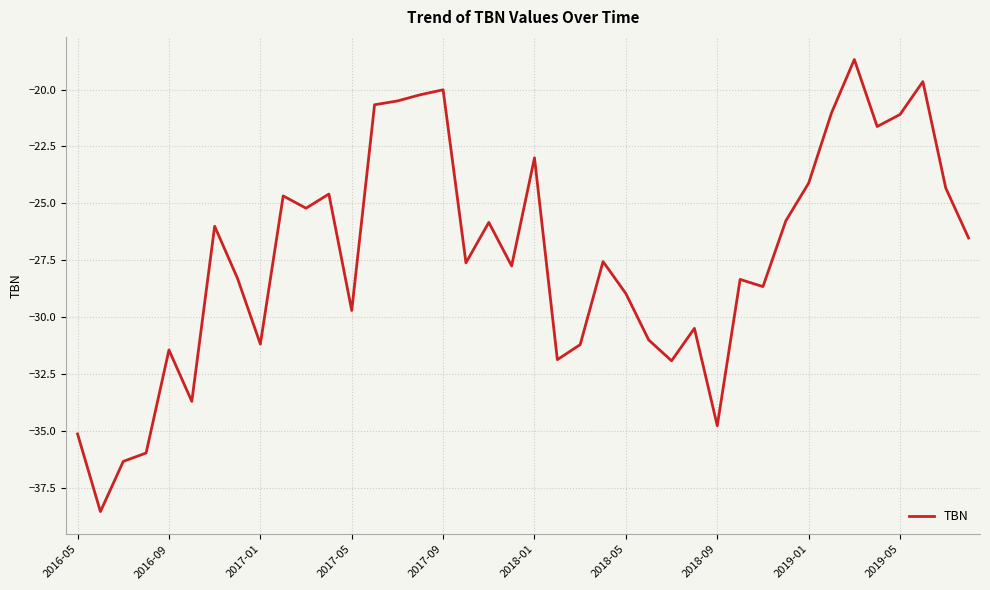

What is the minimum value shown in the chart?

-38.5